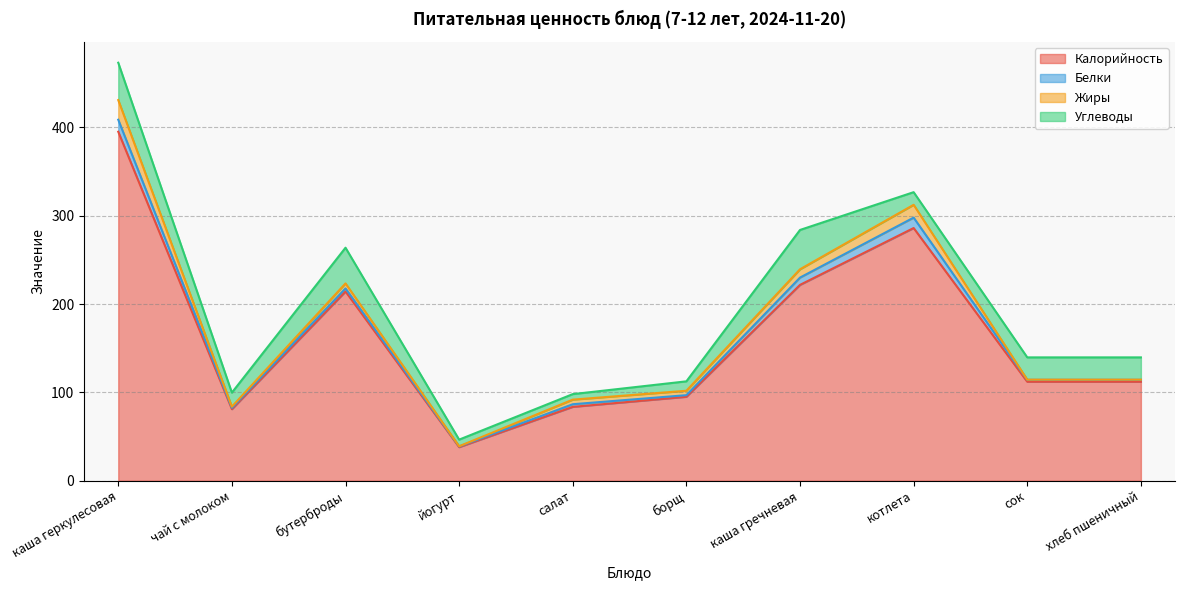

At which label does Углеводы reach its peak?

каша гречневая